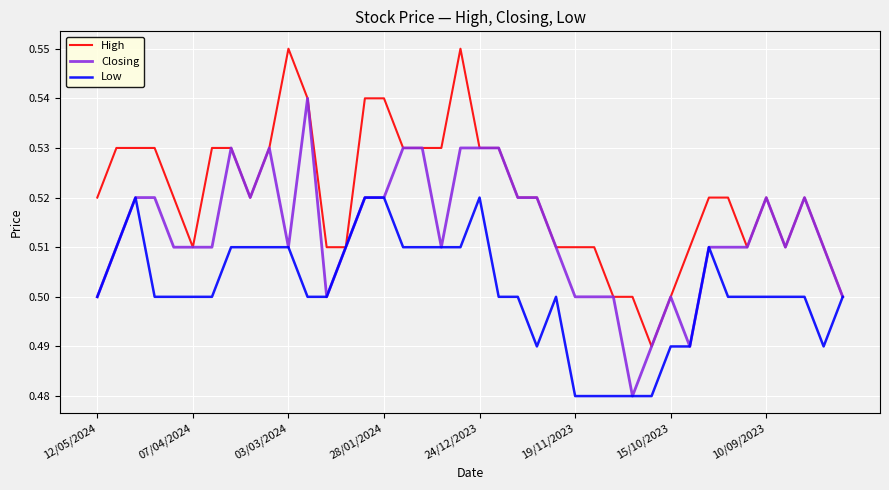

Rank the series by their maximum value, from highest to lowest.

High, Closing, Low